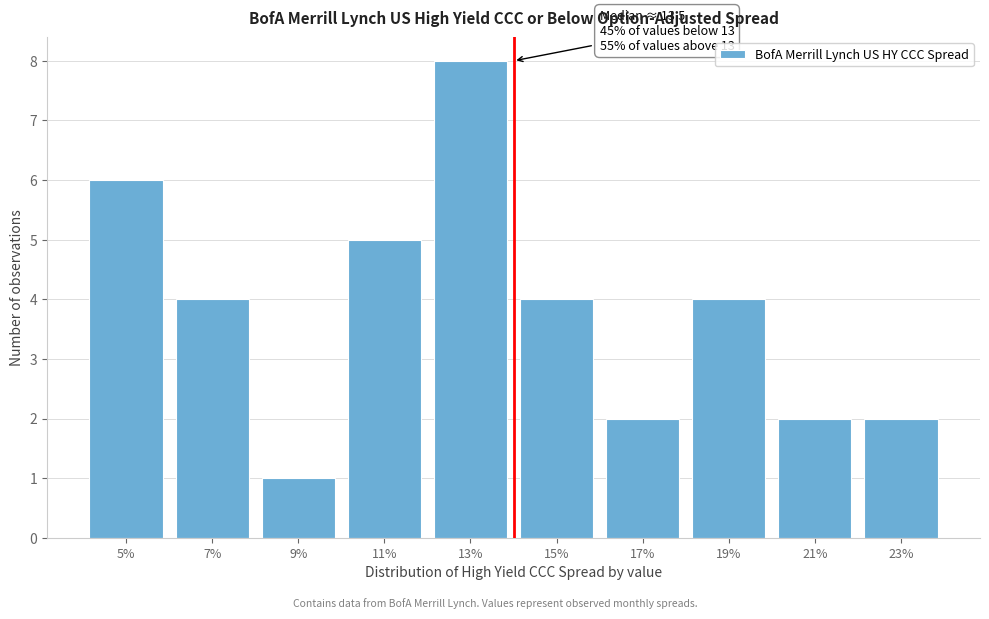

Reading left to right, list all the values displayed in this chart.

5%=6	7%=4	9%=1	11%=5	13%=8	15%=4	17%=2	19%=4	21%=2	23%=2